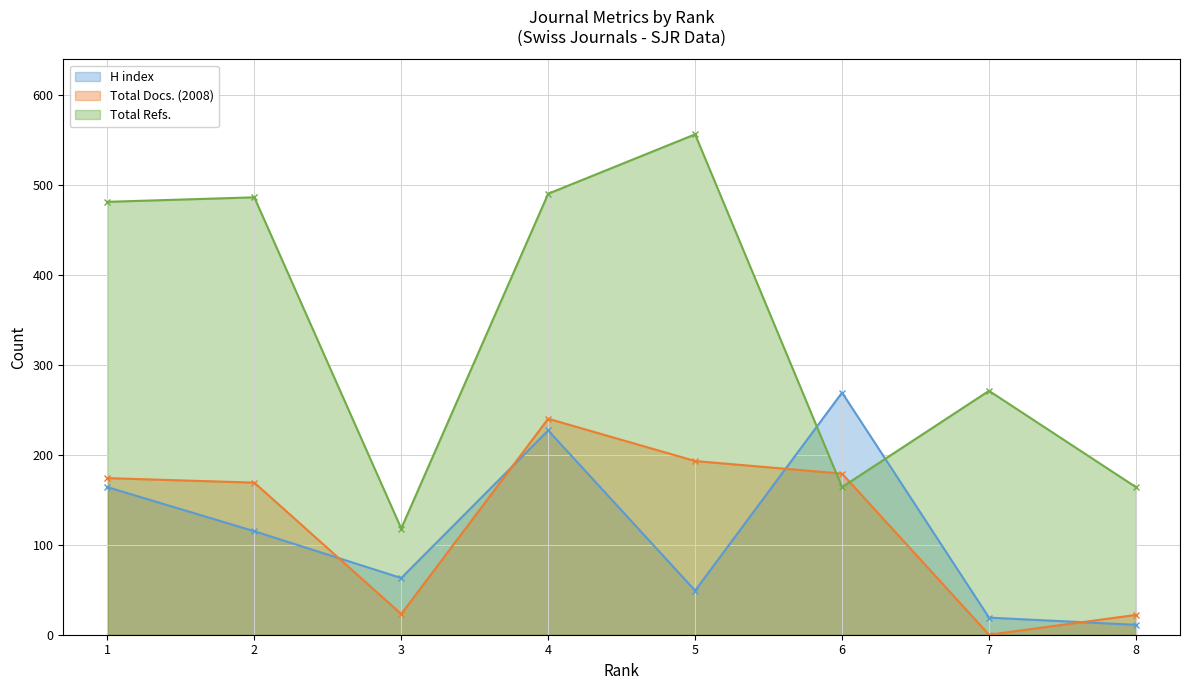

Which label corresponds to the smallest value in the chart?

7